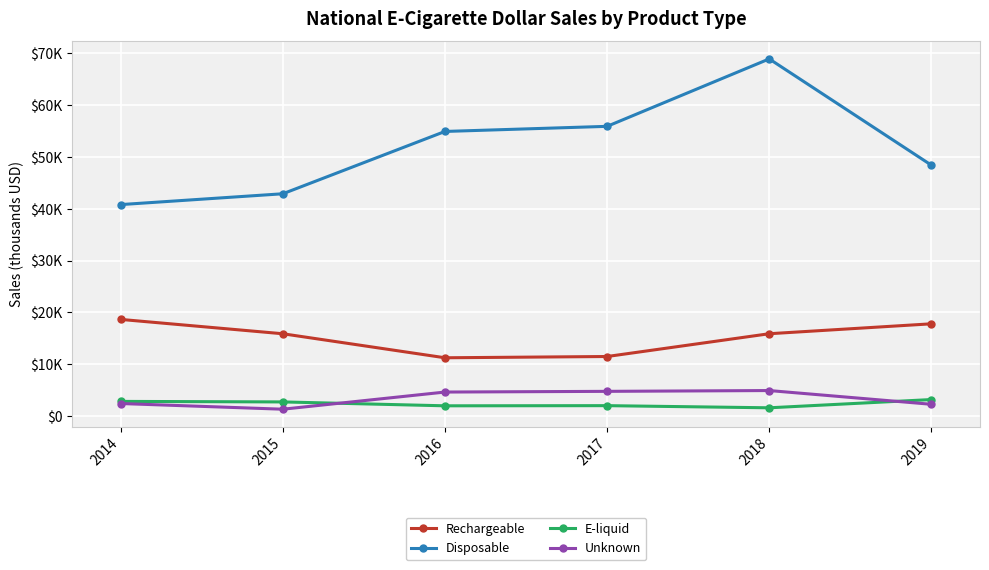

What is the average value of the Rechargeable series?

15149.4